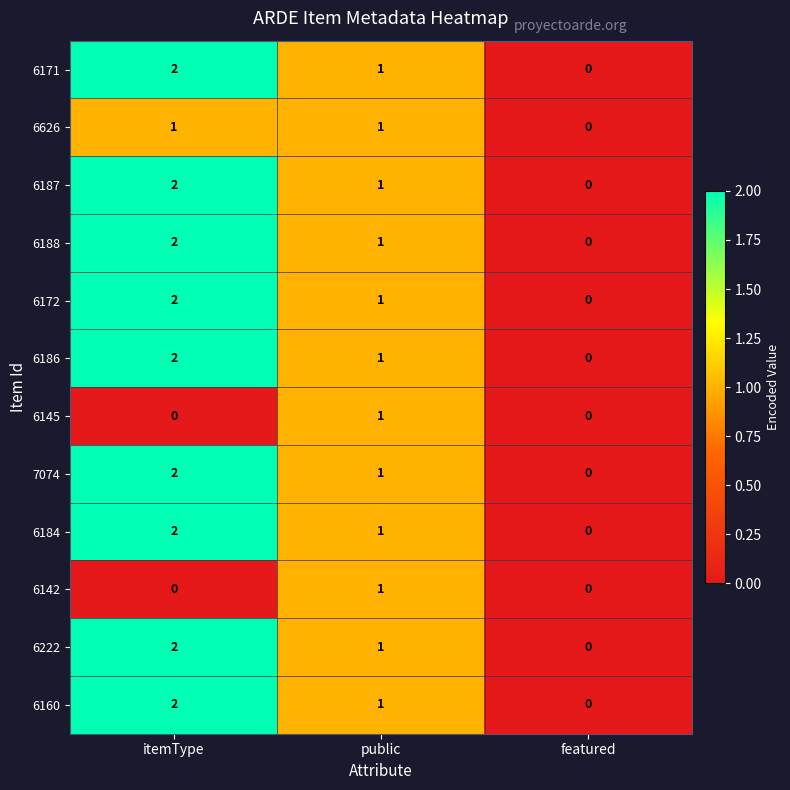

The value of 6186 at public is 1. True or false?

True